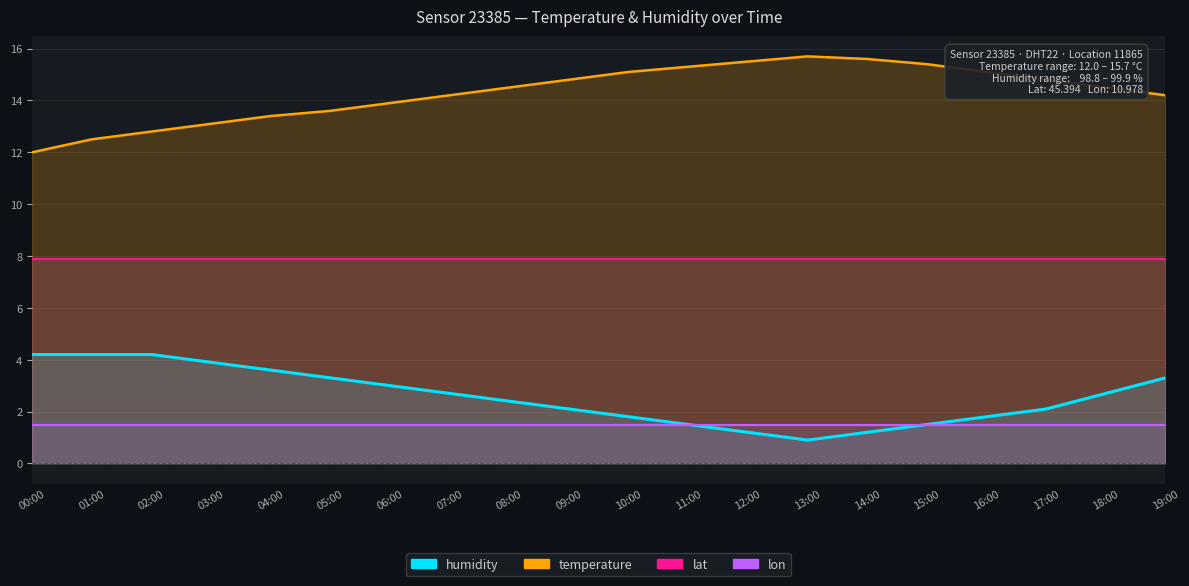

At which category is the sum across all series the highest?

19:00